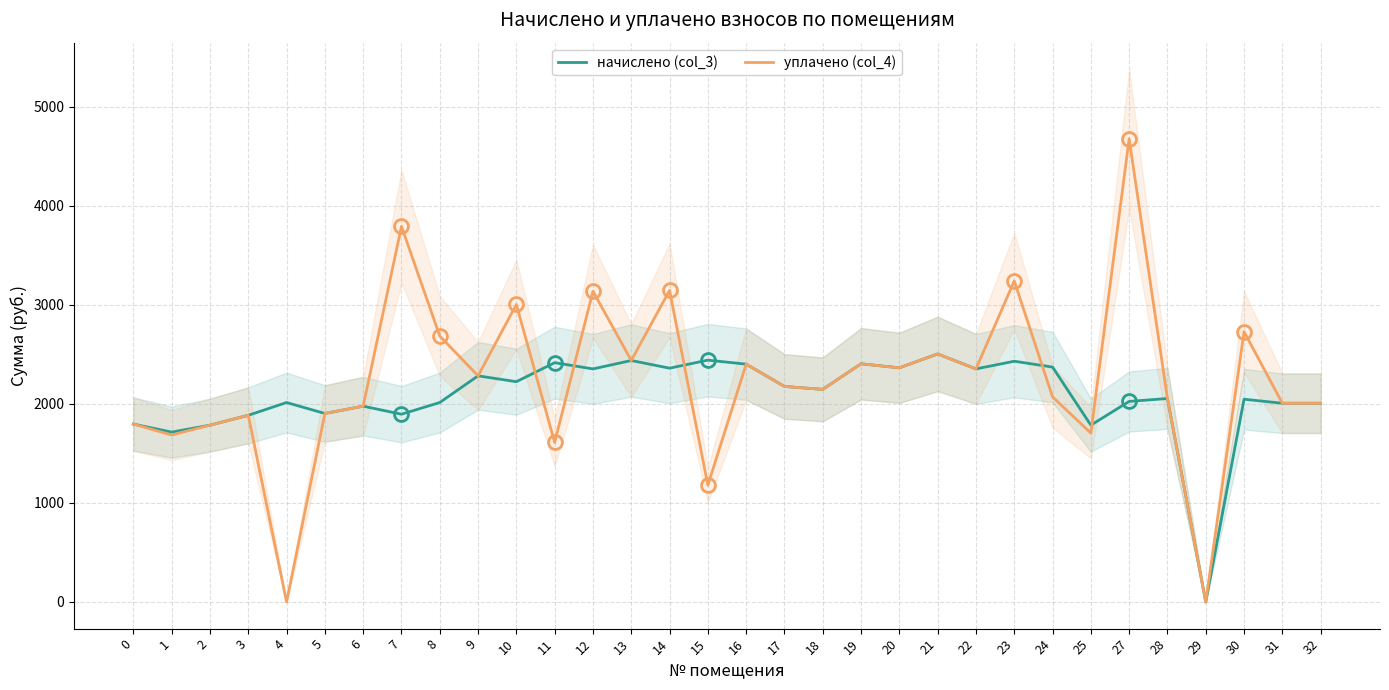

Which label corresponds to the smallest value in the chart?

29